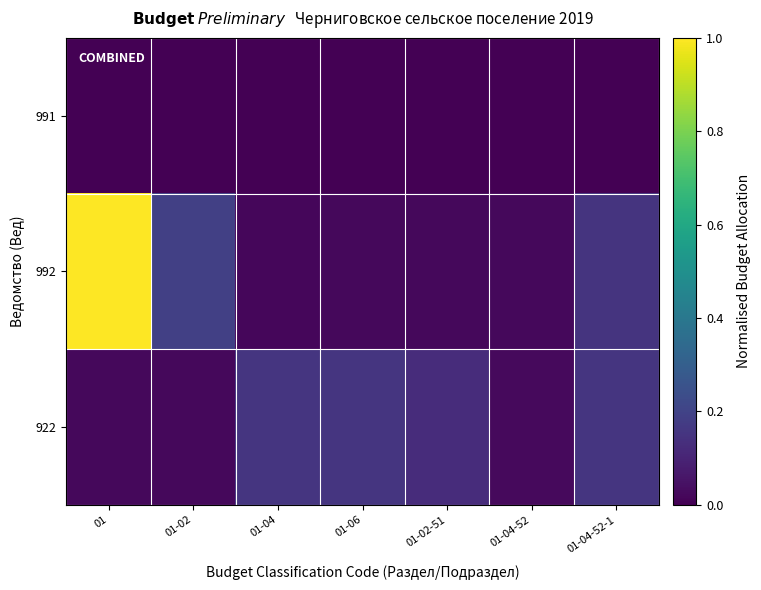

Rank the series at 01-04-52 from lowest to highest value.

991, 992, 922